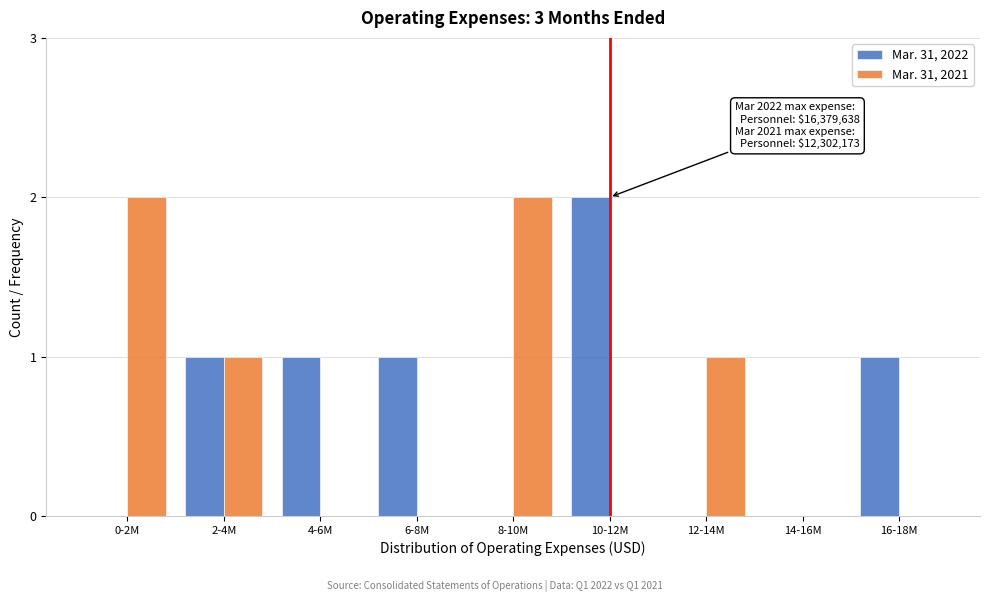

Reading right to left, extract all data points from this chart.

Mar. 31, 2022: 16-18M=1	14-16M=0	12-14M=0	10-12M=2	8-10M=0	6-8M=1	4-6M=1	2-4M=1	0-2M=0
Mar. 31, 2021: 16-18M=0	14-16M=0	12-14M=1	10-12M=0	8-10M=2	6-8M=0	4-6M=0	2-4M=1	0-2M=2